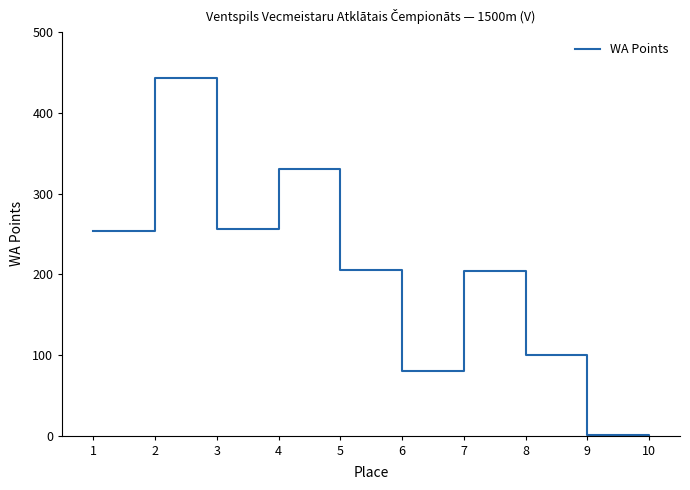

What is the greatest value displayed?

443